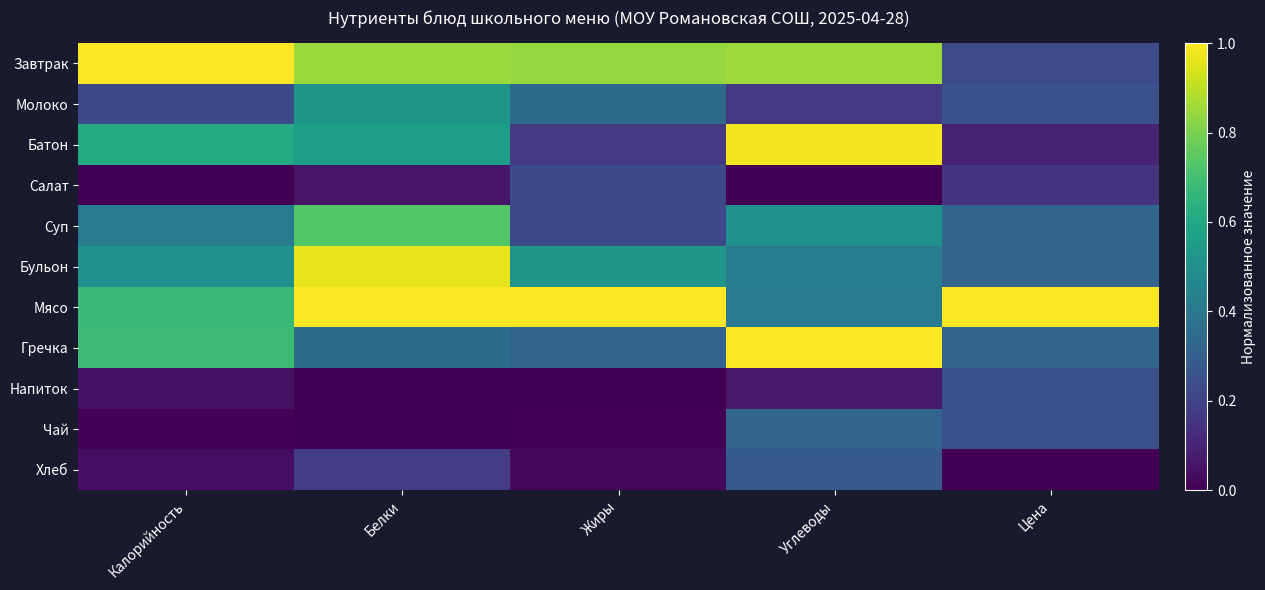

Rank the series by their maximum value, from highest to lowest.

Завтрак, Мясо, Гречка, Батон, Бульон, Суп, Молоко, Чай, Хлеб, Напиток, Салат